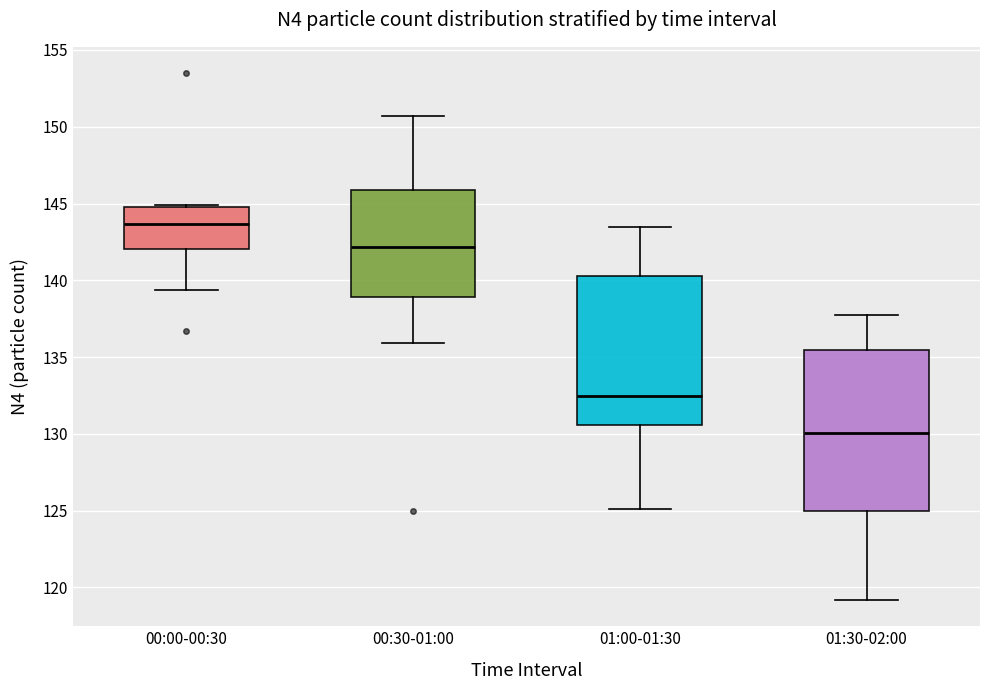

Reading left to right, transcribe this box plot: for each box, give where its median line is, the range the box spans, and where its two whiskers end, as read against the y-axis. The values are not printed on the chart, so give them approximately, as read against the axis.

00:00-00:30: median 143.5, box 142.0 to 145.0, whiskers 139.5 to 145.0 (just above the box's upper edge)
00:30-01:00: median 142.0, box 139.0 to 146.0, whiskers 136.0 to 150.5
01:00-01:30: median 132.5, box 130.5 to 140.5, whiskers 125.0 to 143.5
01:30-02:00: median 130.0, box 125.0 to 135.5, whiskers 119.0 to 137.5